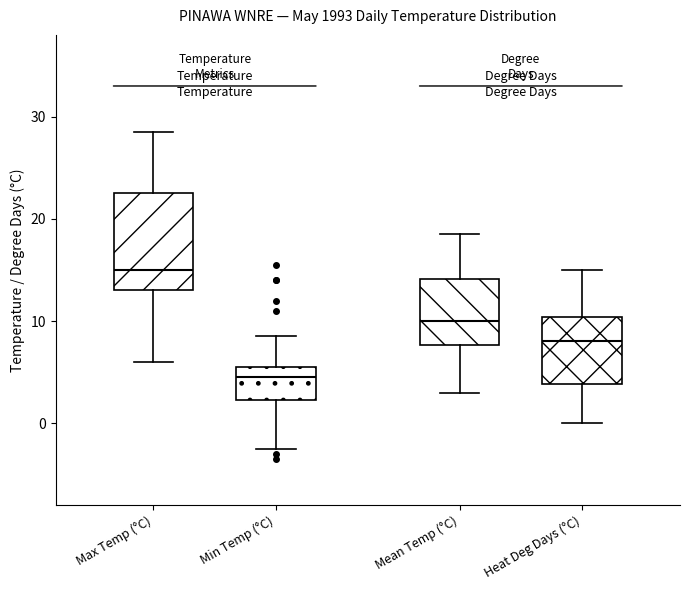

Comparing the boxes themselves (not the whiskers), which one is the tallest?

Max Temp (°C)